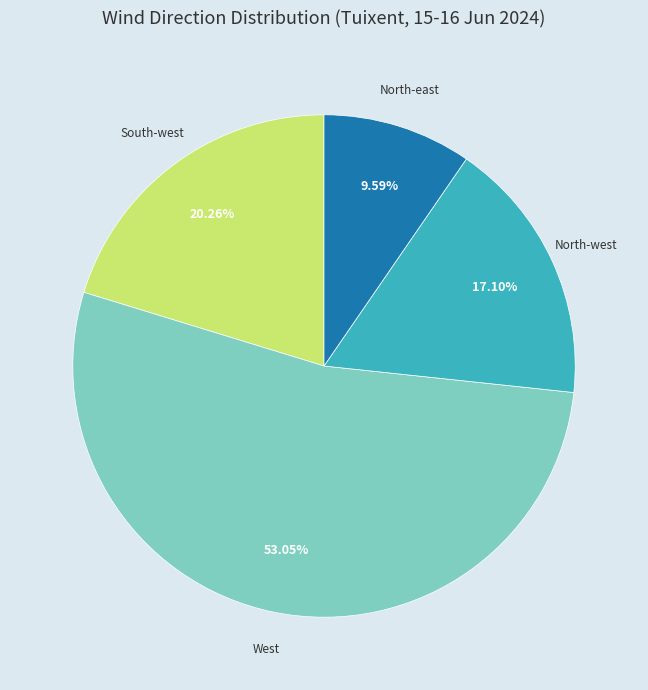

Does any single category account for the majority?

Yes